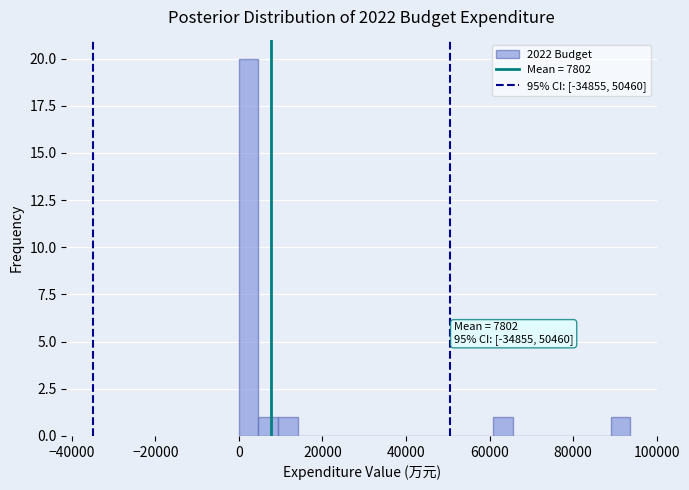

Read against the x-axis, roughly where is the centre of the tallest bar?

2000